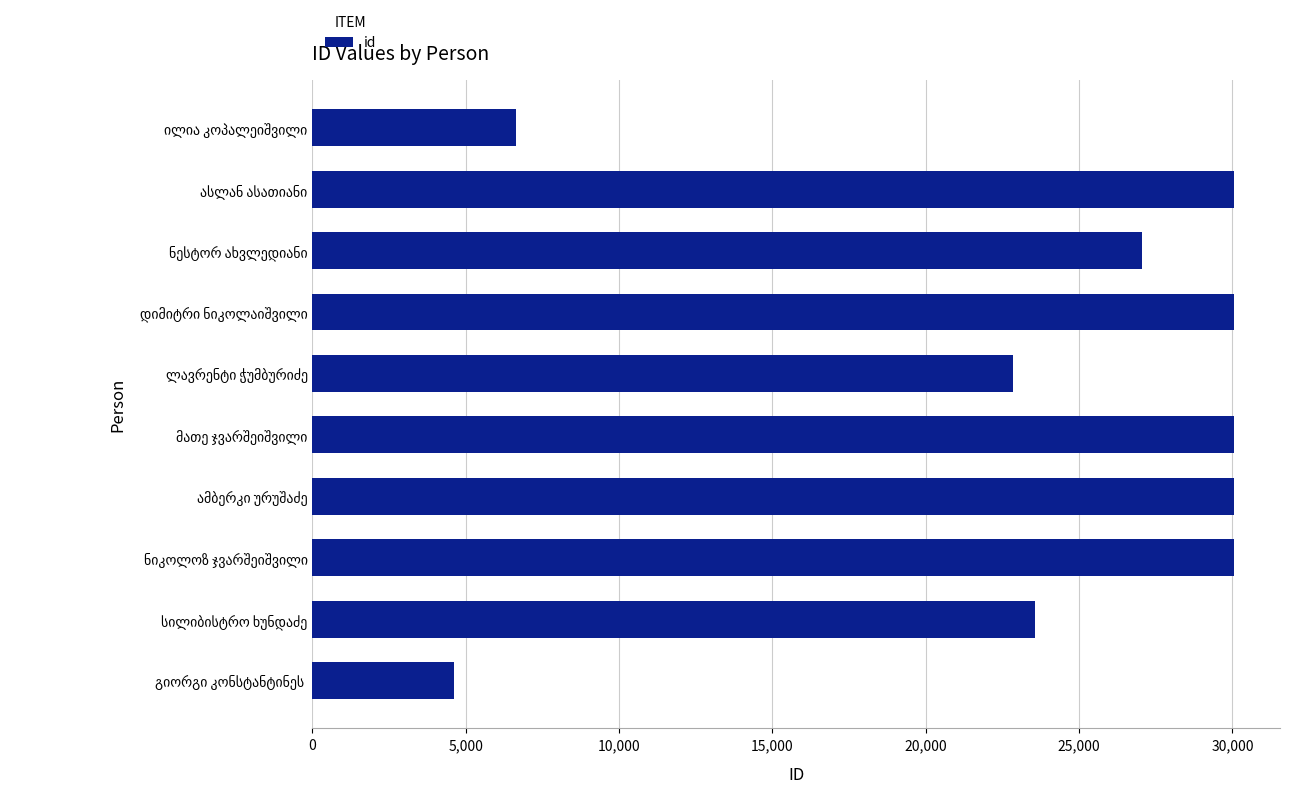

What is the greatest value displayed?

30049